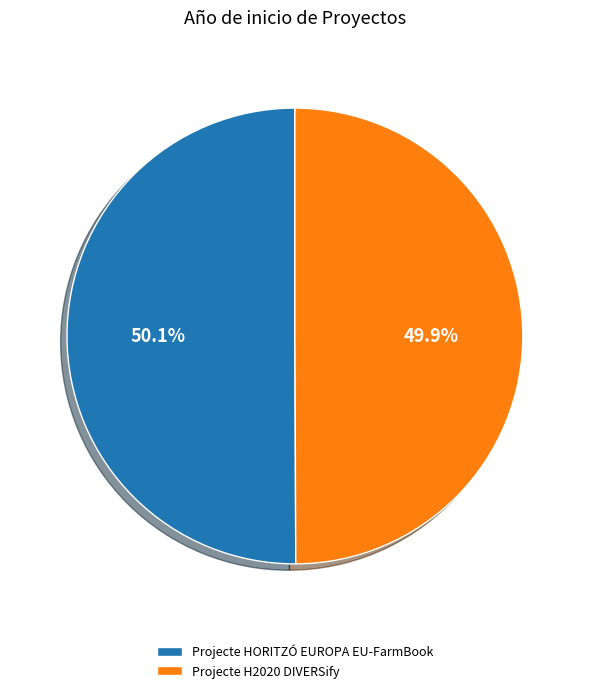

To the nearest percent, what is the combined percentage of Projecte H2020 DIVERSify and Projecte HORITZÓ EUROPA EU-FarmBook?

100%